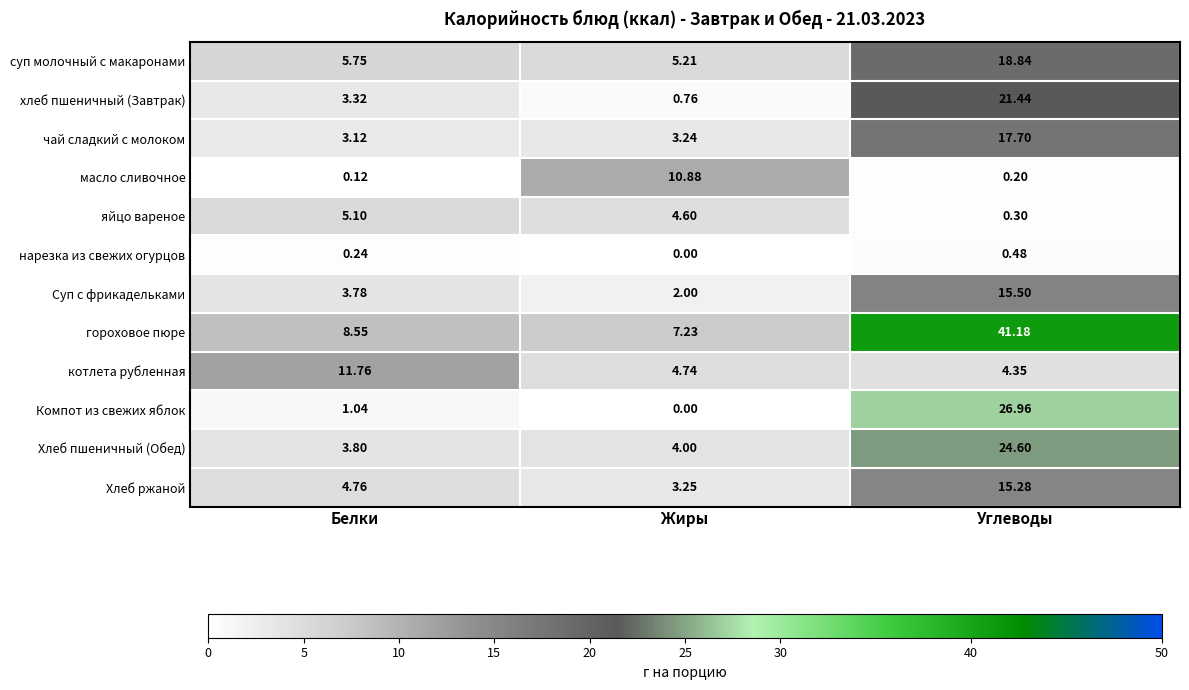

List the series in order of their peak value, highest first.

гороховое пюре, Компот из свежих яблок, Хлеб пшеничный (Обед), хлеб пшеничный (Завтрак), суп молочный с макаронами, чай сладкий с молоком, Суп с фрикадельками, Хлеб ржаной, котлета рубленная, масло сливочное, яйцо вареное, нарезка из свежих огурцов